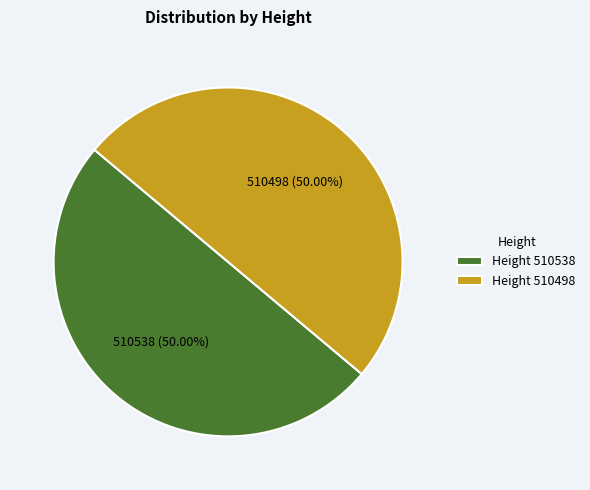

Combined, do Height 510538 and Height 510498 account for over 50%?

Yes